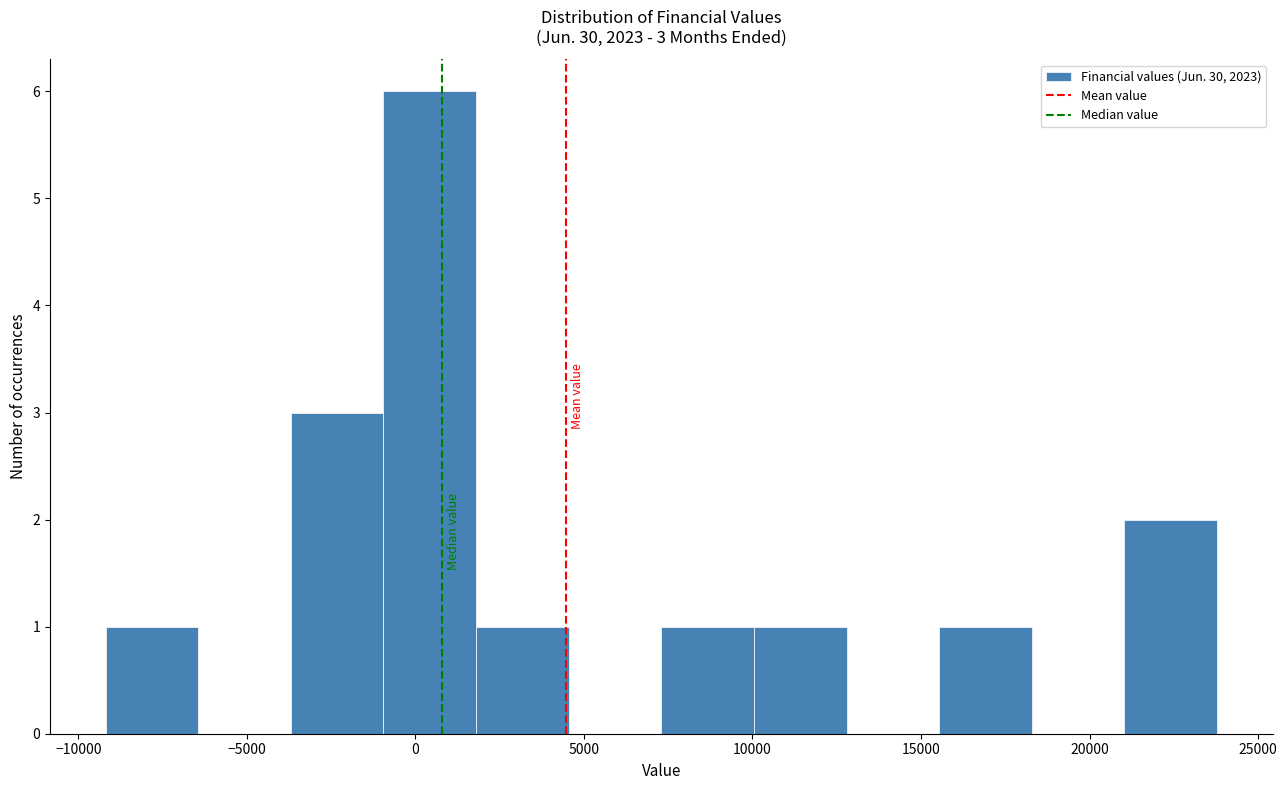

Over which range of the x-axis is the bar tallest?

-1000 to 2000